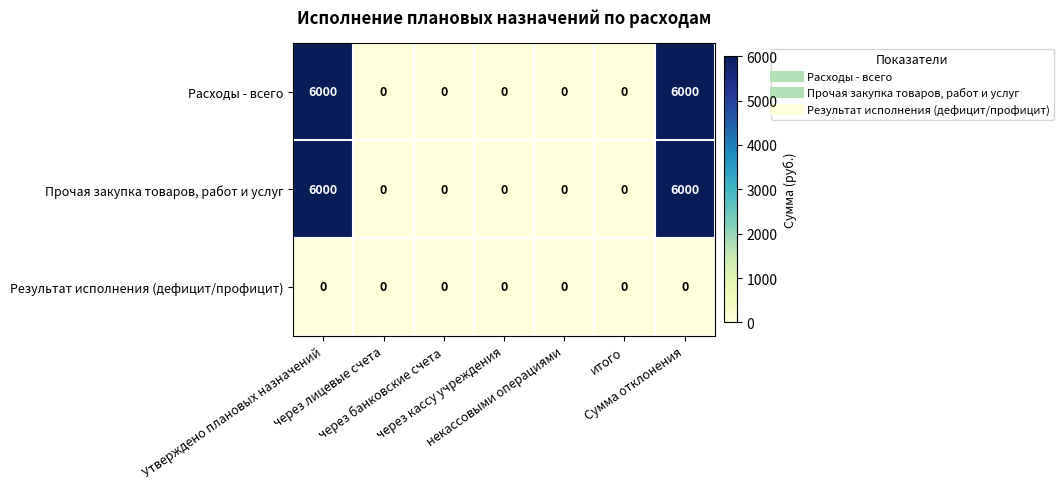

What is the sum of all Прочая закупка товаров, работ и услуг values?

12000